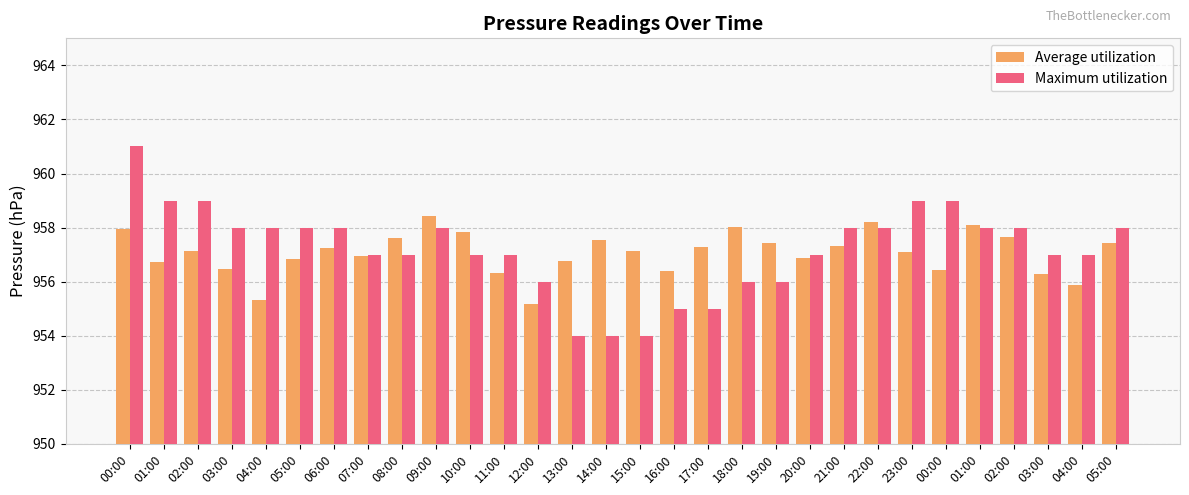

Count the number of categories in the chart.

30